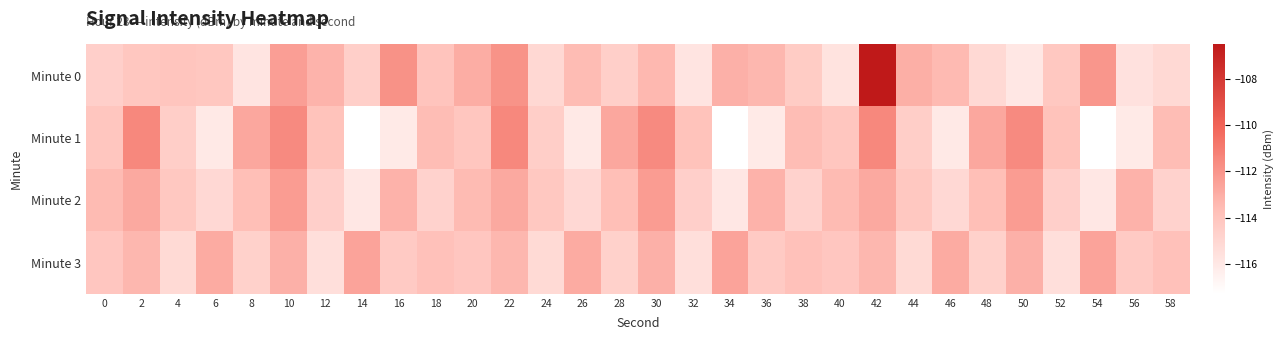

Count the number of data series in this chart.

4